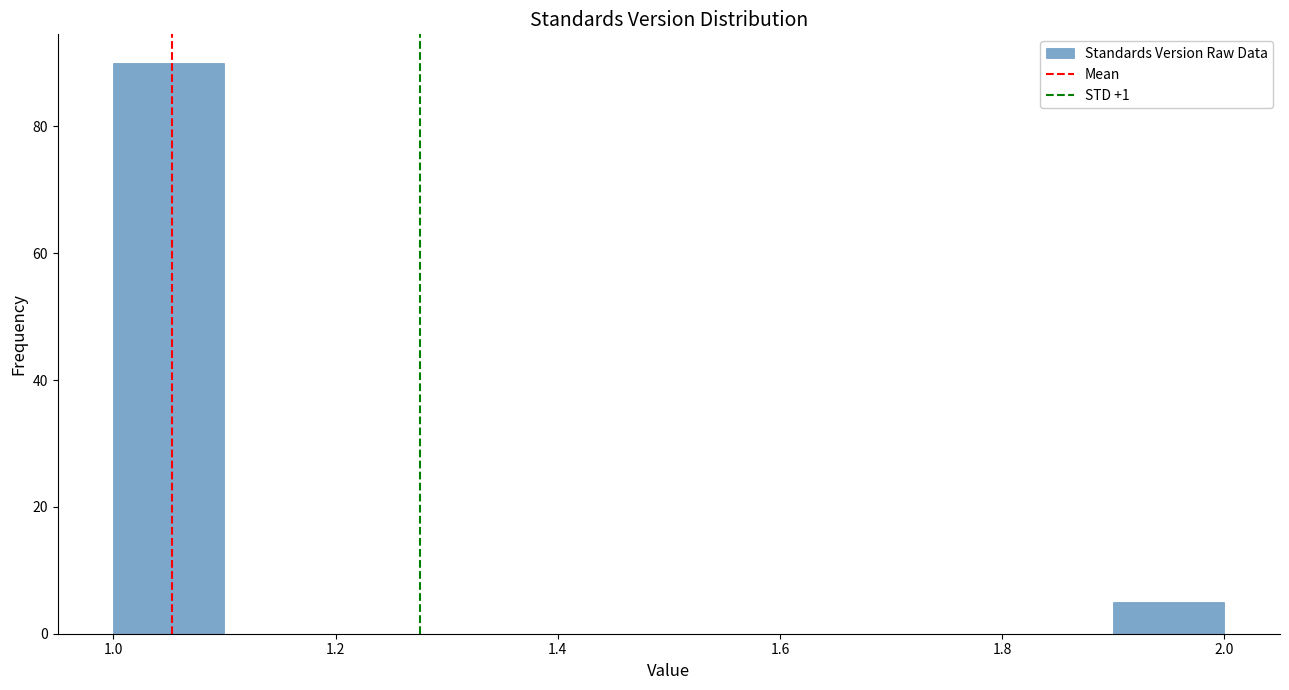

Which range on the x-axis has the tallest bar?

1.0 to 1.1